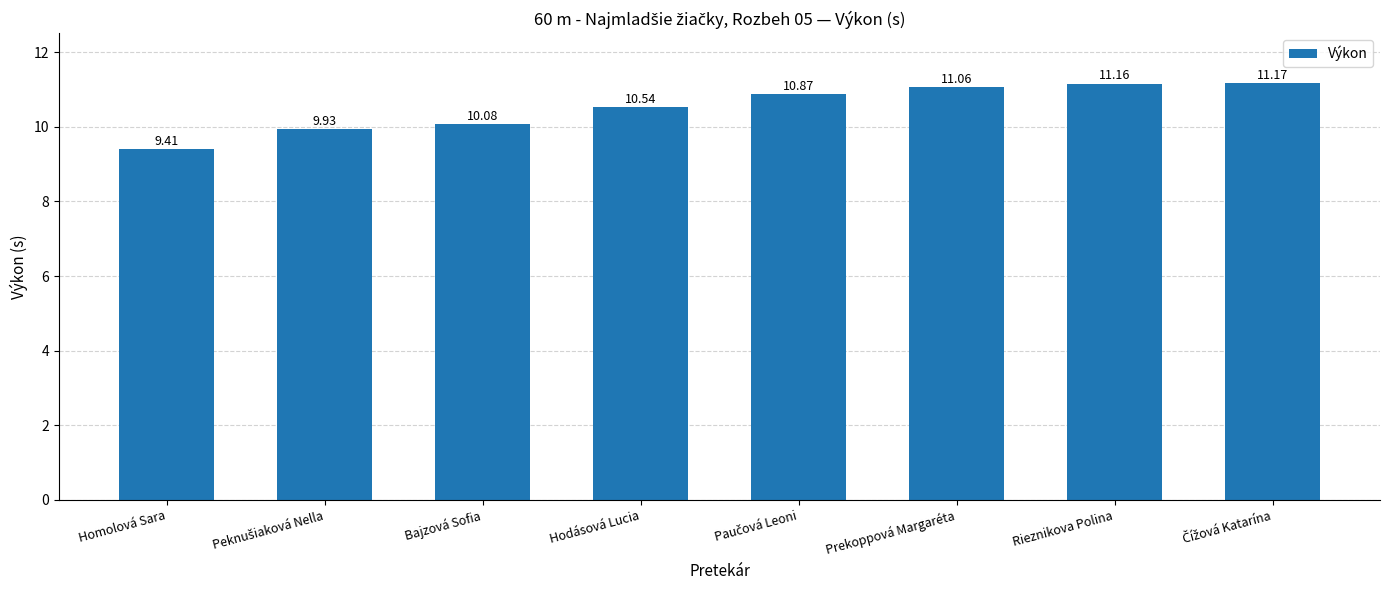

At which label does the data first exceed 10?

Bajzová Sofia